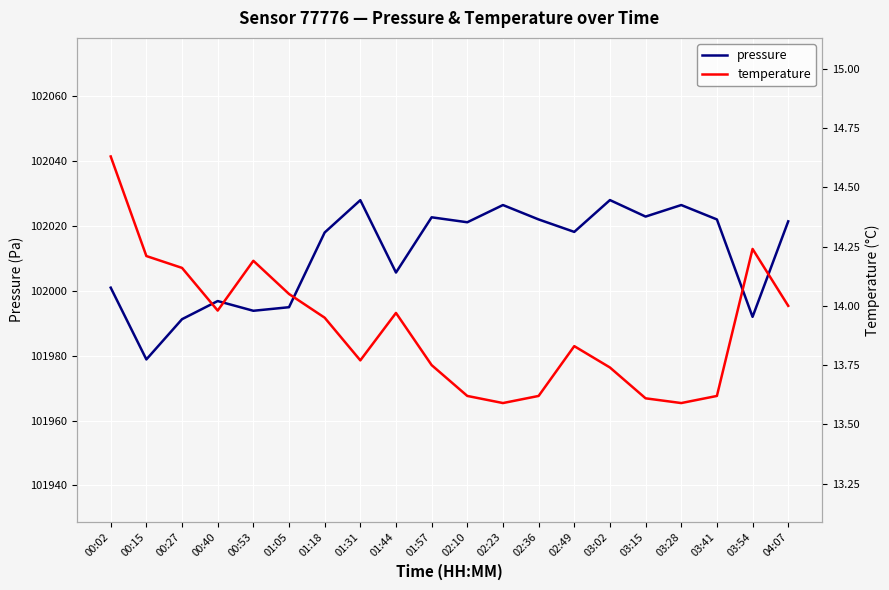

Which series has the largest total across all categories?

pressure